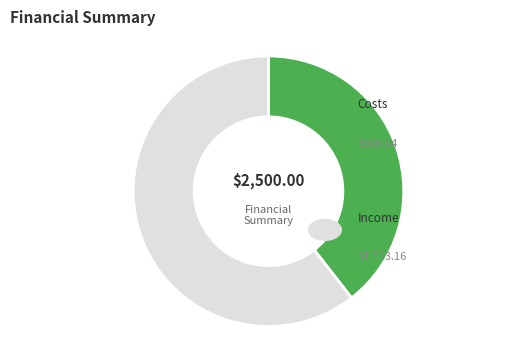

How many segments does this pie chart have?

2